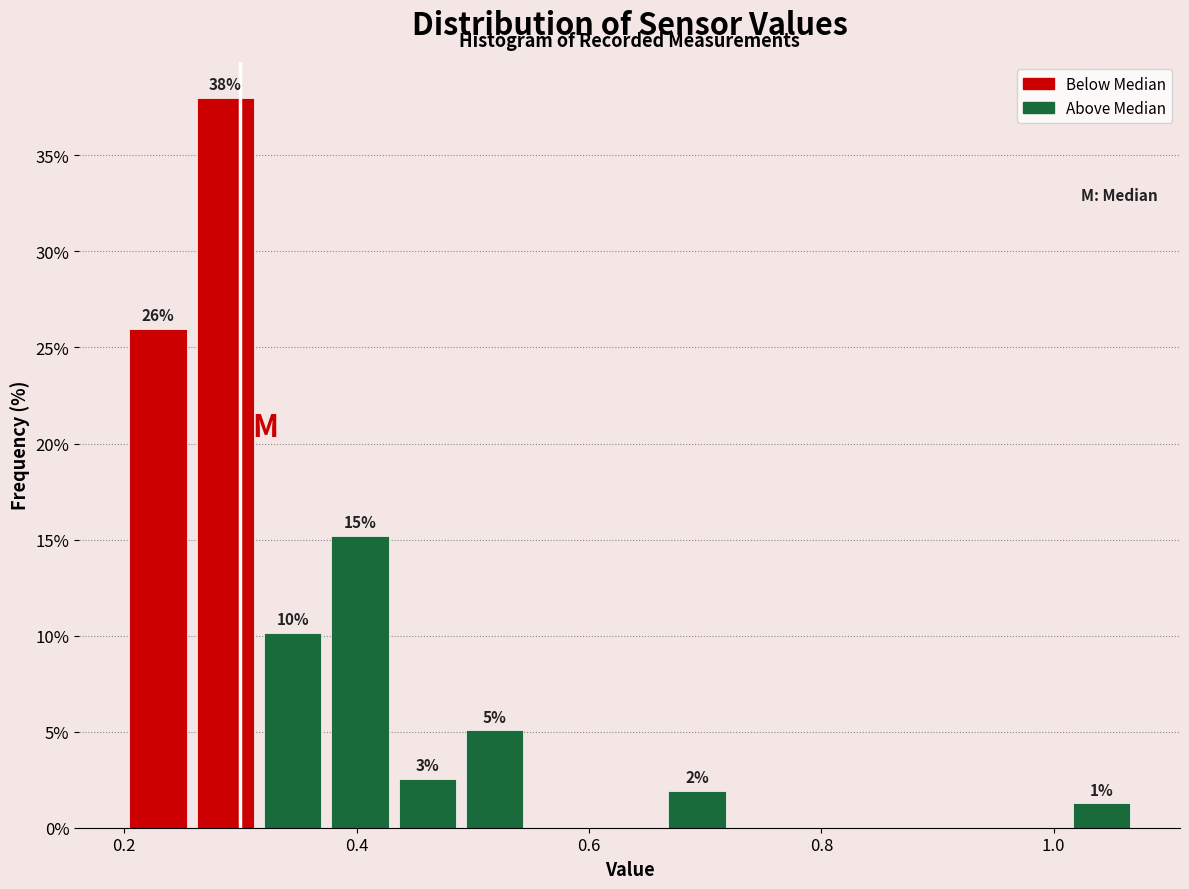

Around what value on the x-axis is the tallest bar? Give the approximate position of its centre, as read against the axis.

0.28